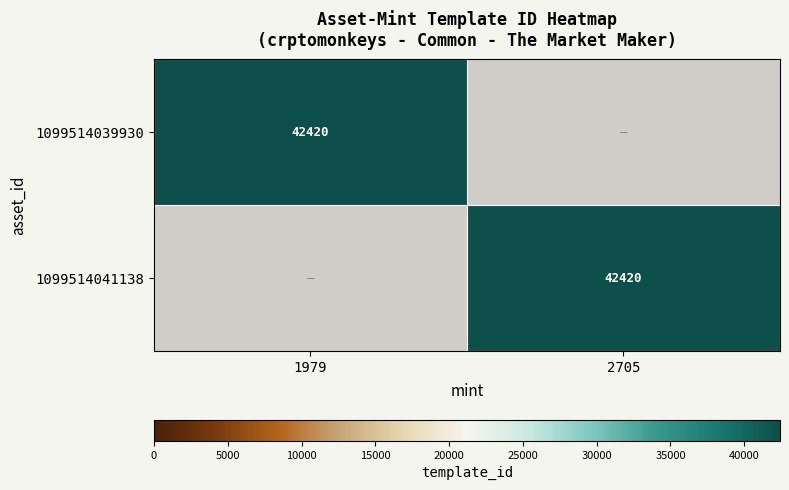

Rank the series at 2705 from highest to lowest value.

1099514041138, 1099514039930